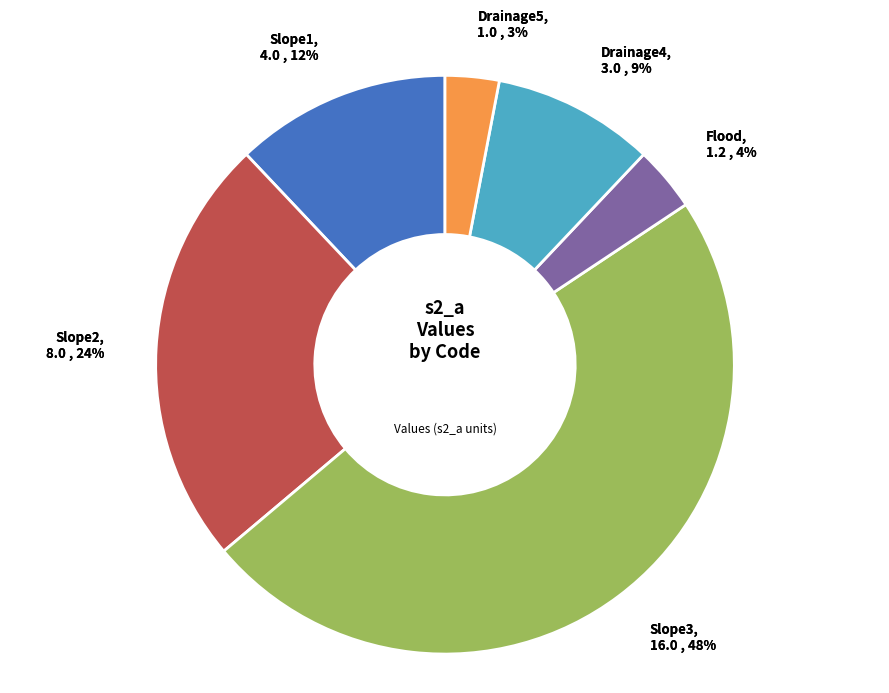

Rank the categories by value from lowest to highest.

Drainage5, Flood, Drainage4, Slope1, Slope2, Slope3